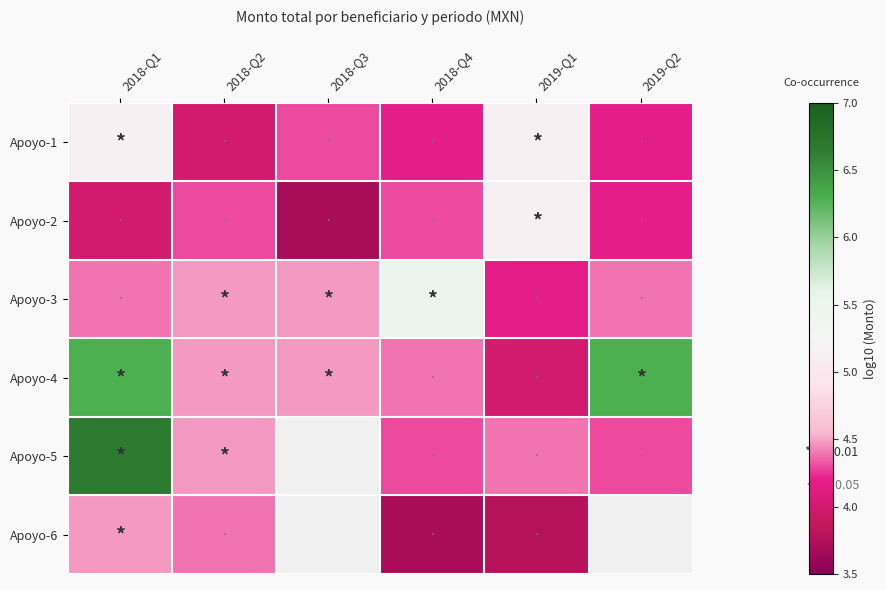

What is the approximate value of Apoyo-2 at 2019-Q1?

5.1